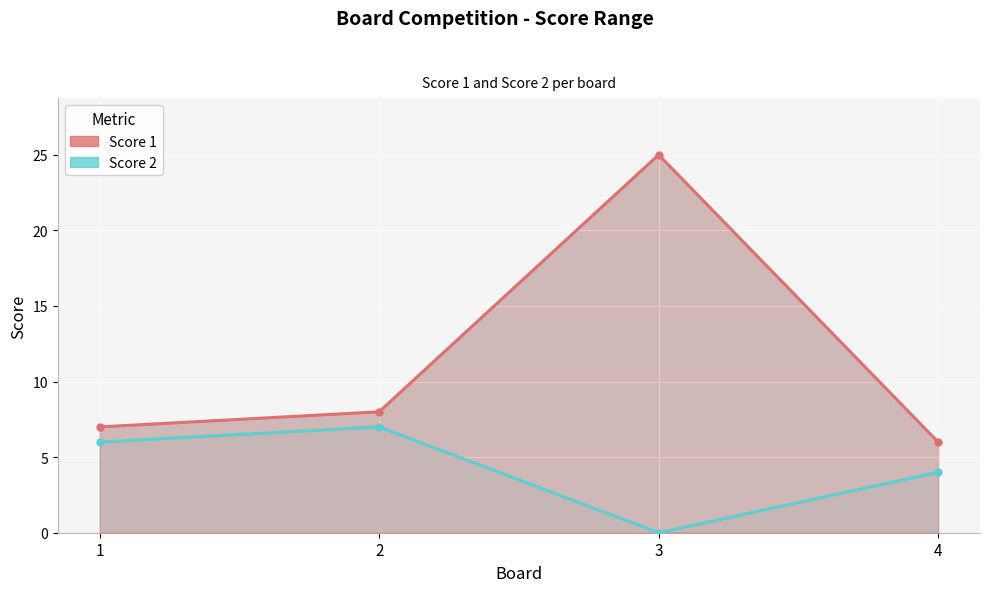

True or false: Score 2 and Score 1 cross at least once.

False